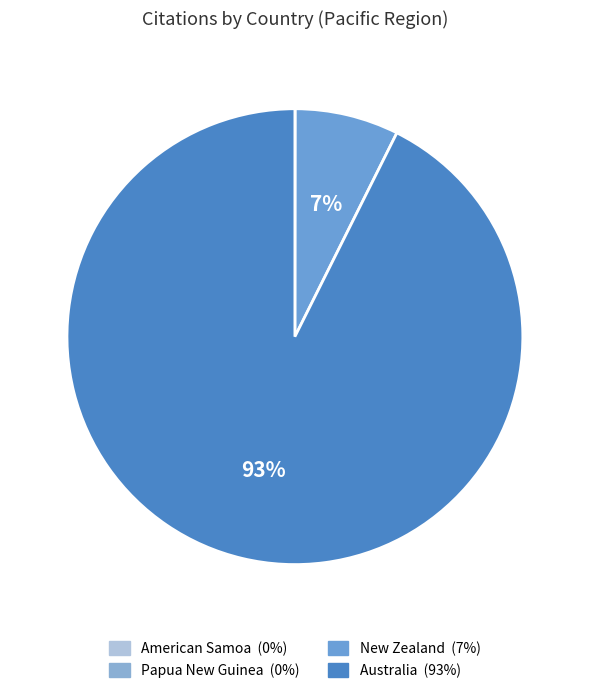

How many segments does this pie chart have?

4